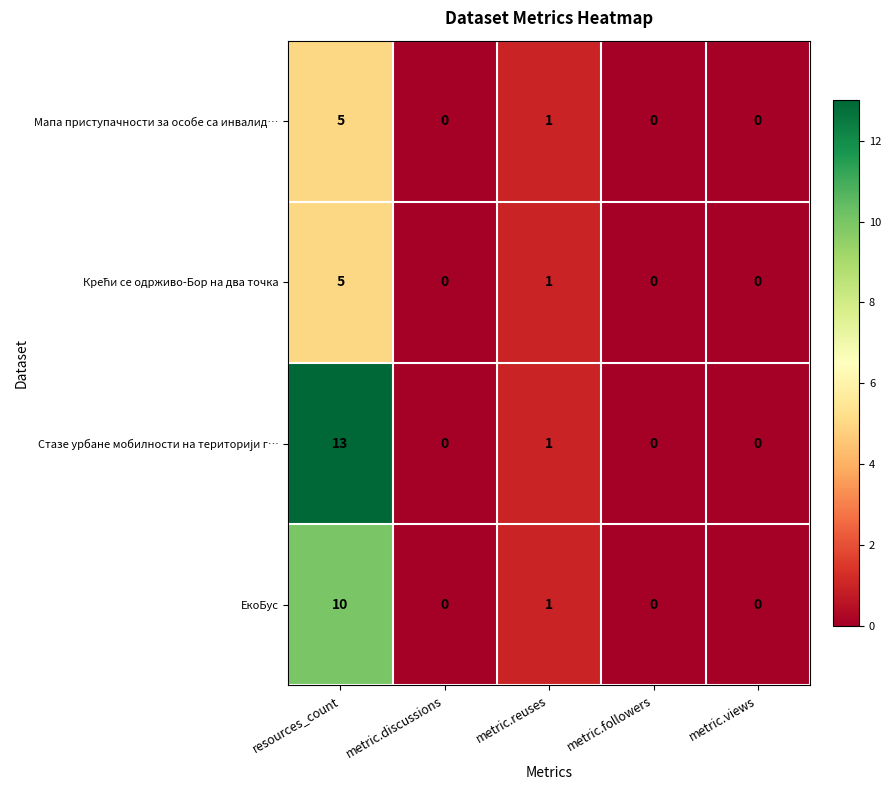

At which category is the sum across all series the highest?

resources_count